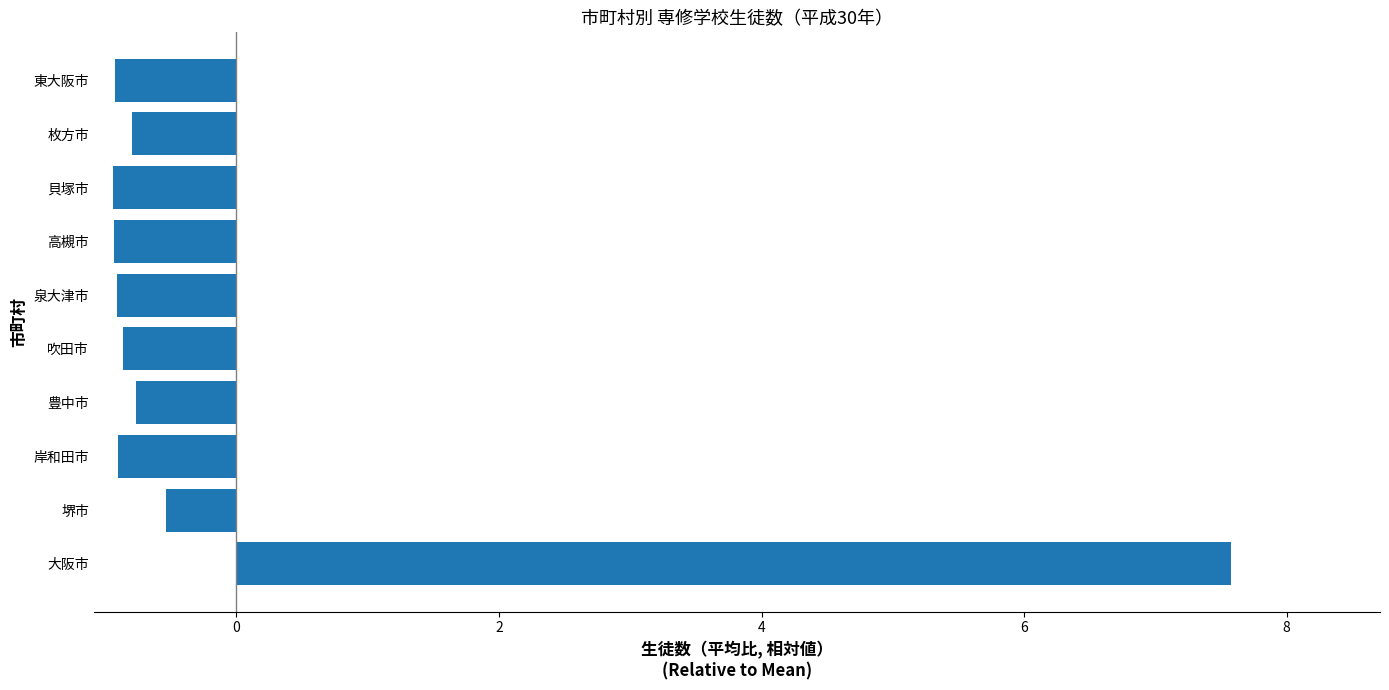

What is the difference between the maximum and minimum values?

8.5